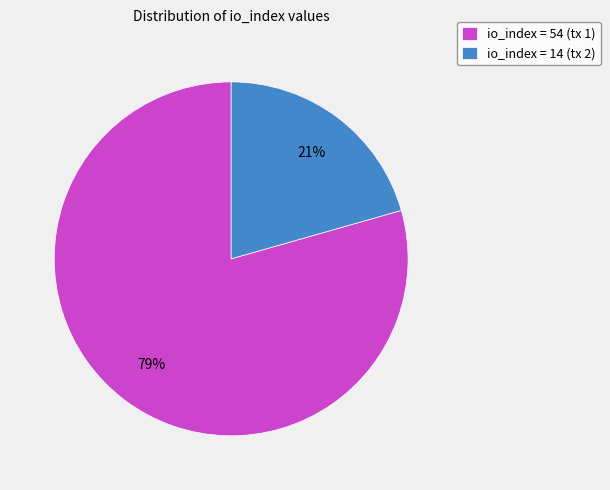

To the nearest percent, what portion does io_index = 54 (tx 1) represent?

79%